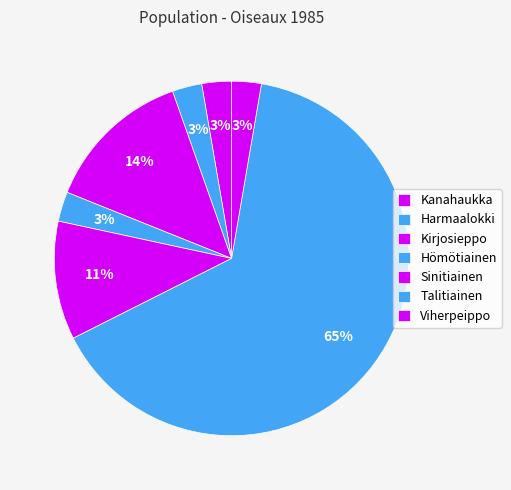

To the nearest percent, what is the difference between the largest and smallest slice percentages?

62%